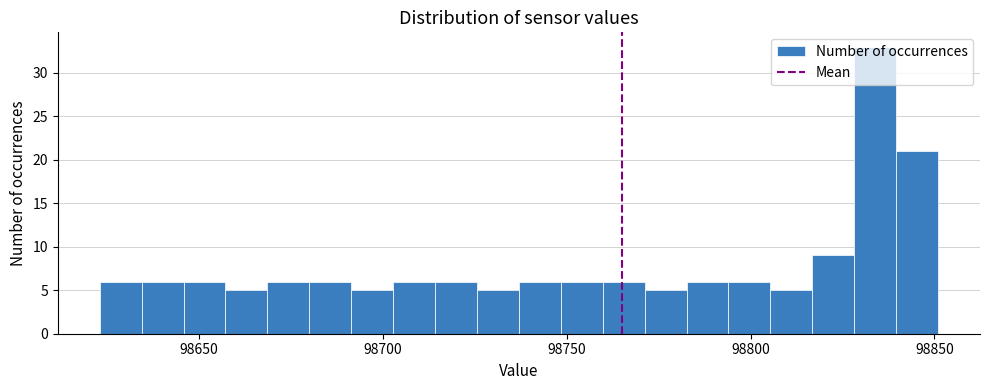

Read against the x-axis, roughly where is the centre of the tallest bar?

98835